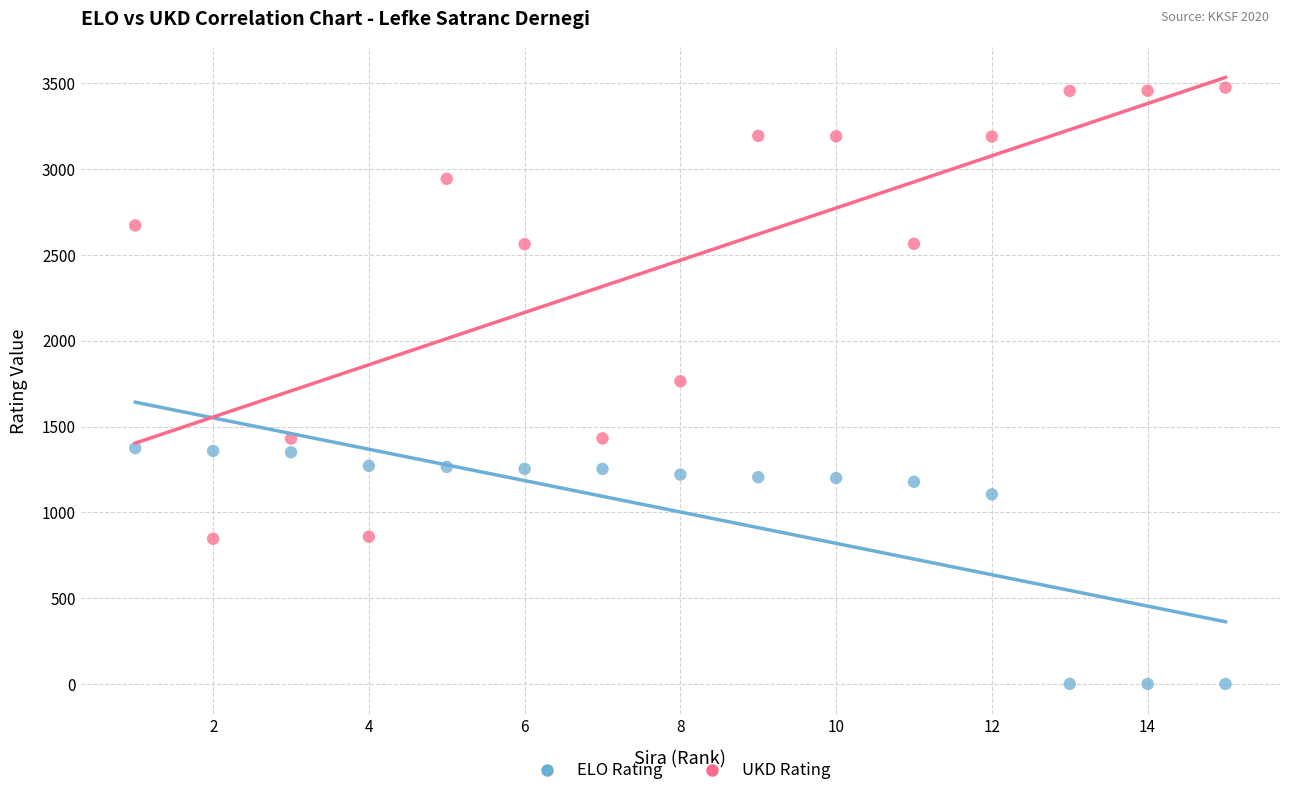

What are all the series names shown in the legend?

ELO Rating, UKD Rating